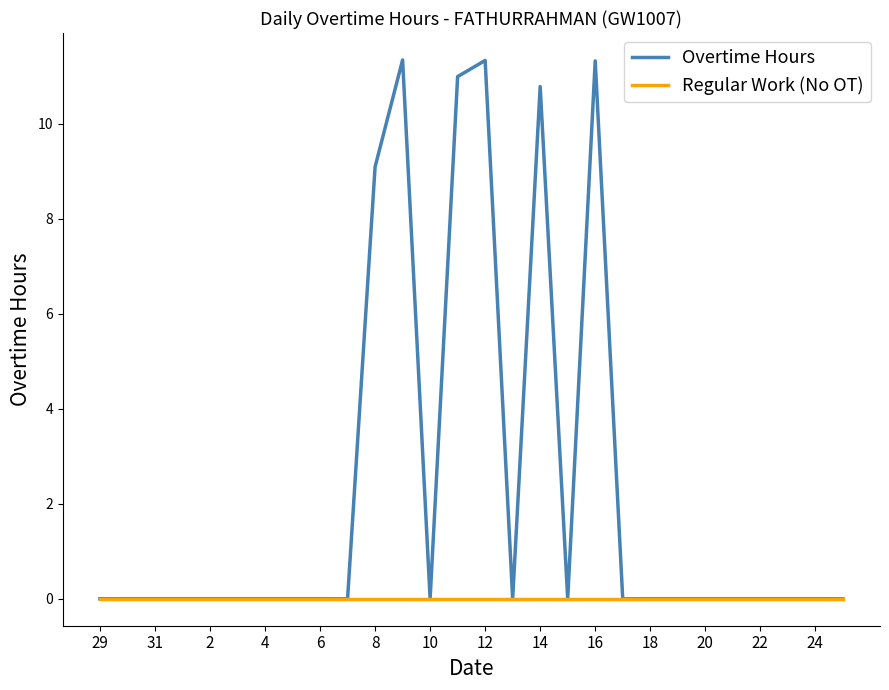

What is the maximum value shown in the chart?

11.3